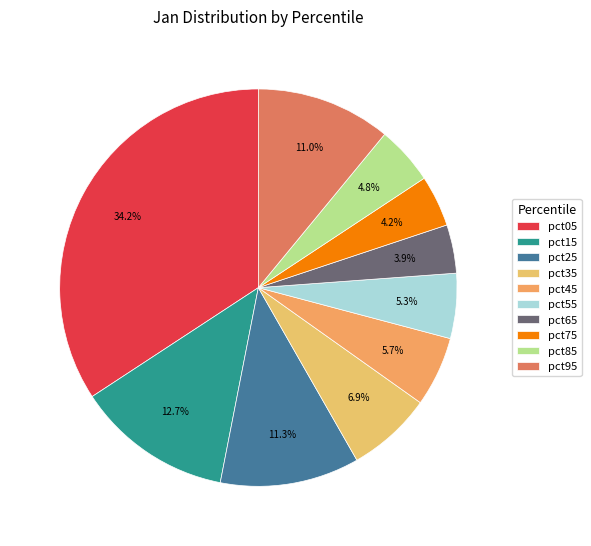

True or false: pct65 accounts for 4% of the total.

True